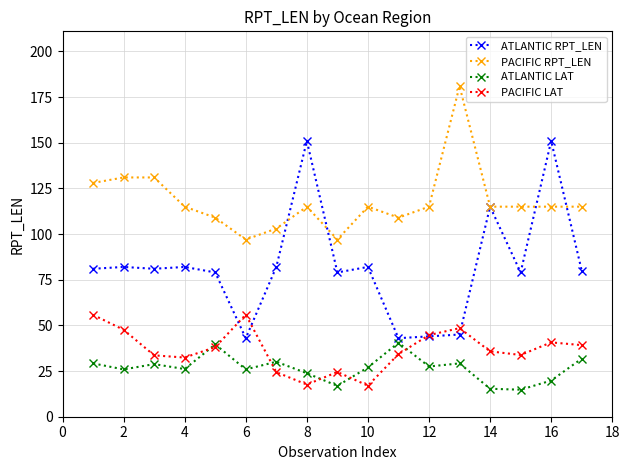

What is the minimum value for PACIFIC LAT?

17.0